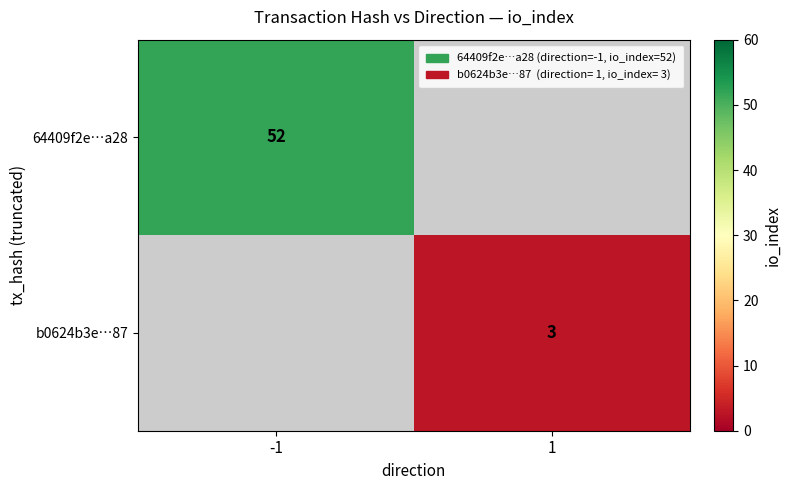

The value of b0624b3e…87 at 1 is 3. True or false?

True